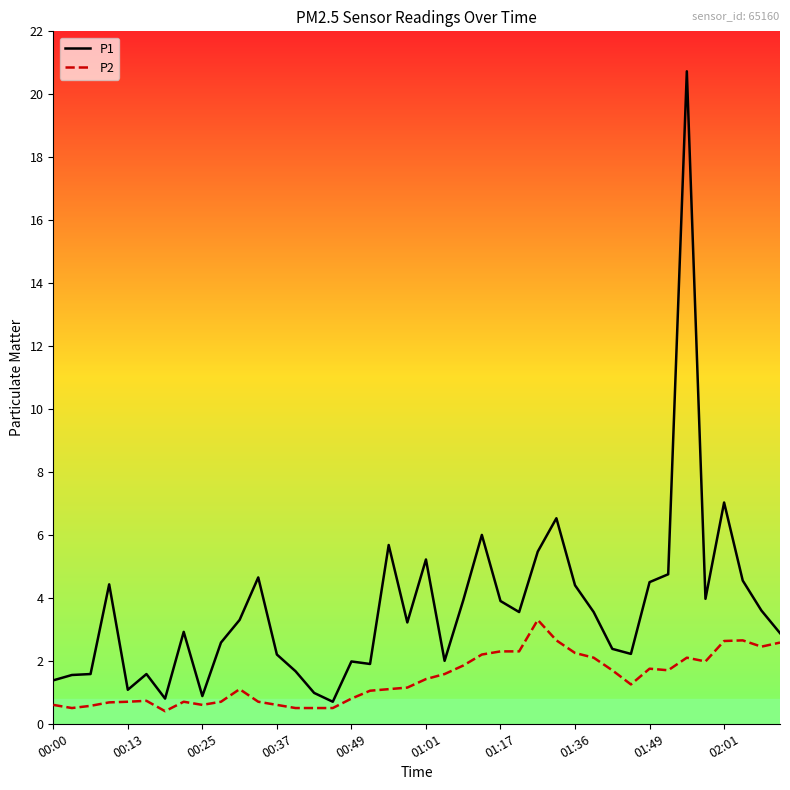

True or false: P2 and P1 cross at least once.

False